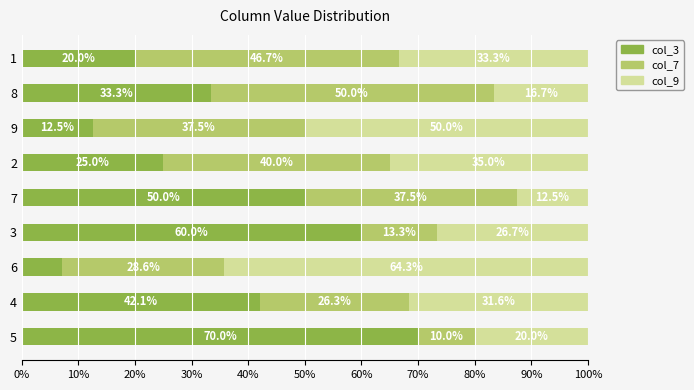

What is the total value across all series at 4?

100.0